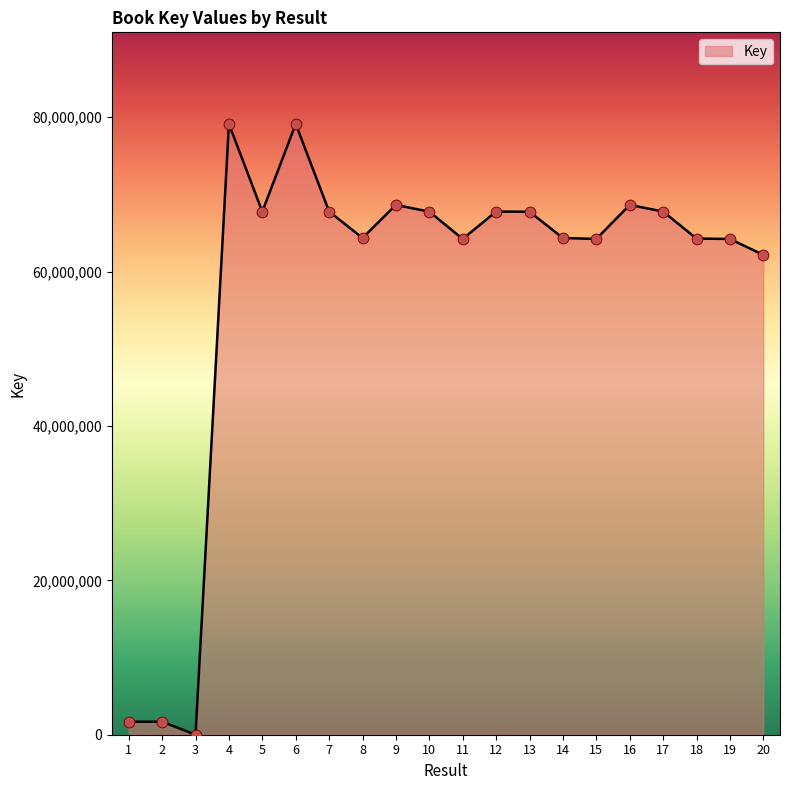

What is the change in value from 13 to 16?

+882543